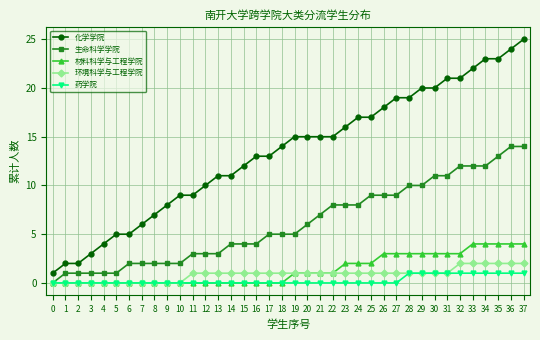

What is the difference between the maximum and minimum values in the 化学学院 series?

24